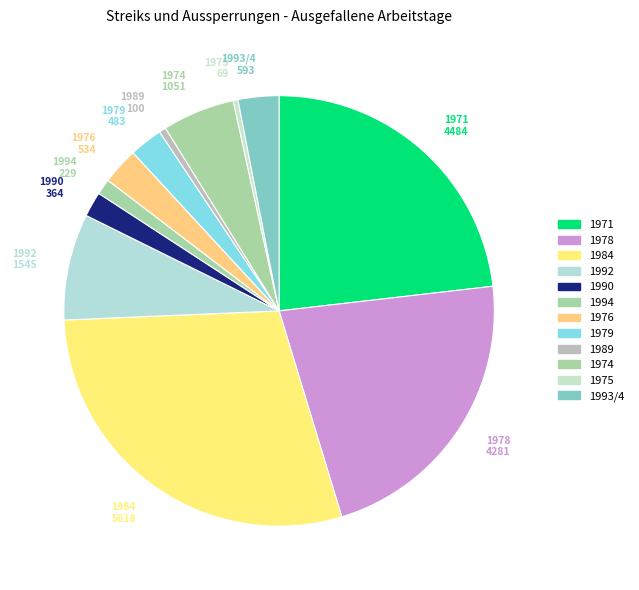

What is the change in value from 1994 to 1989?

-129